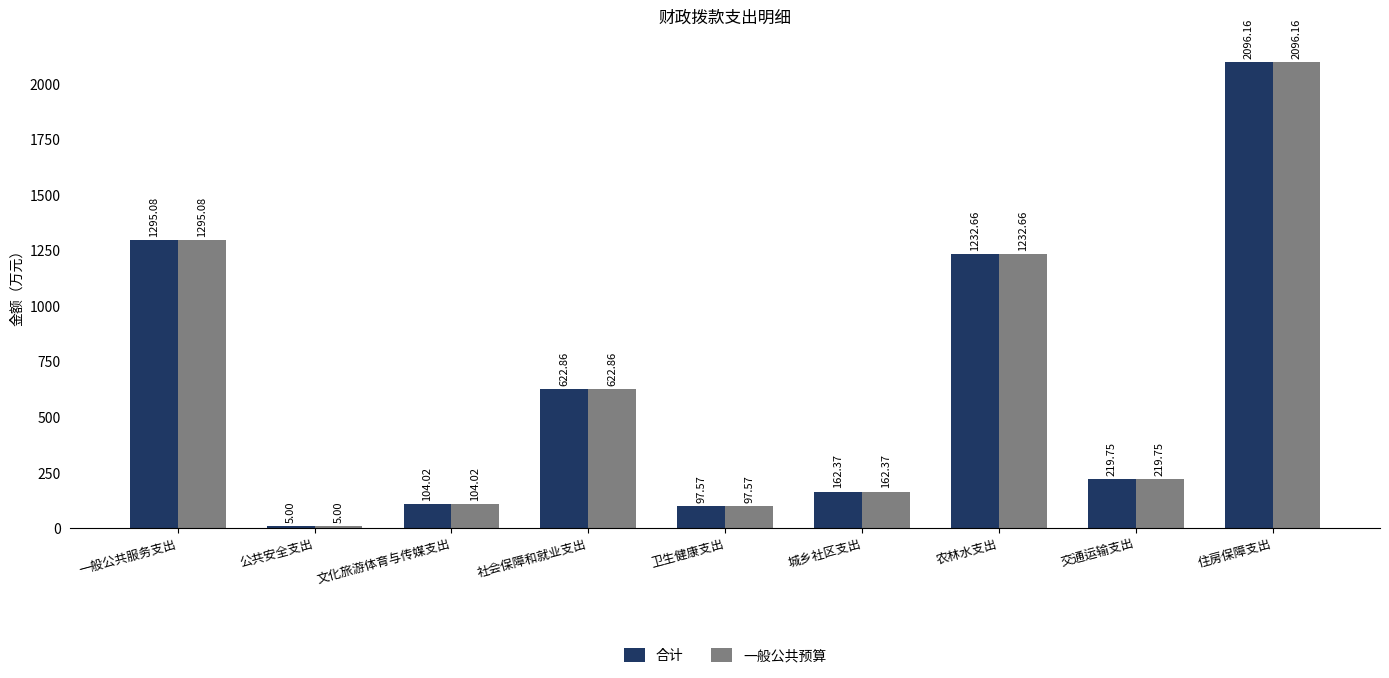

How many groups of bars are there?

9